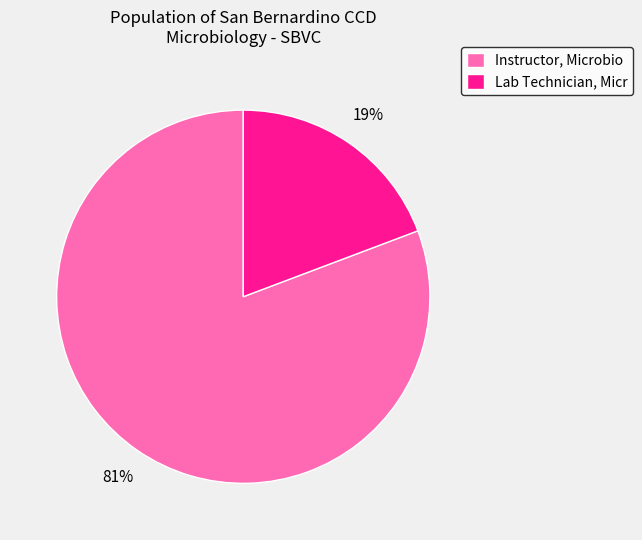

What is the smallest slice in the pie chart?

Lab Technician, Micr